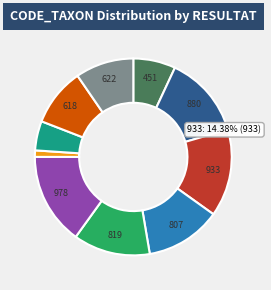

Count the number of slices in the pie.

10